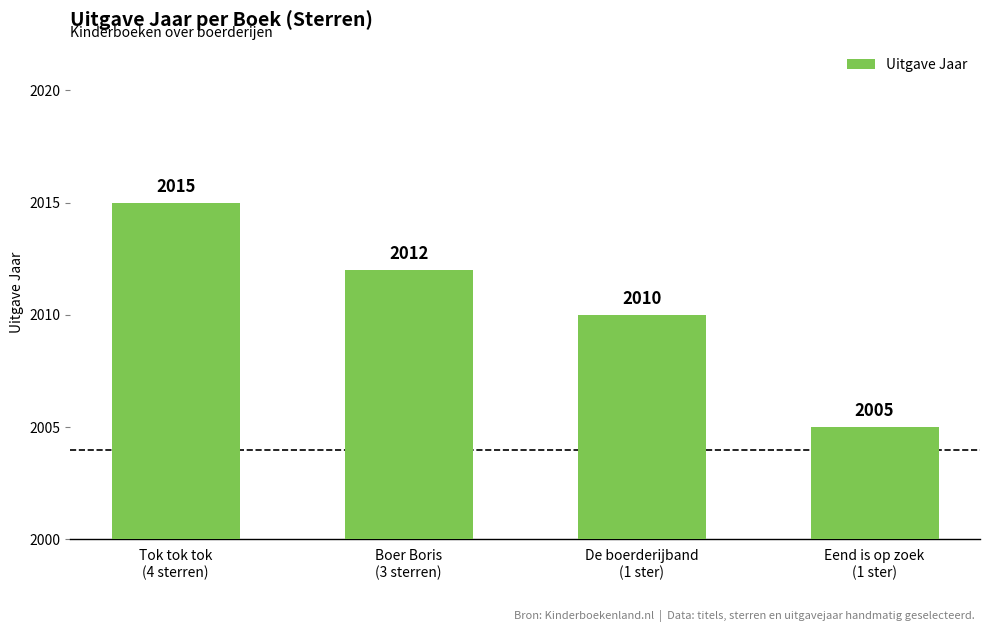

What is the value of the 3rd bar from the left?

2010